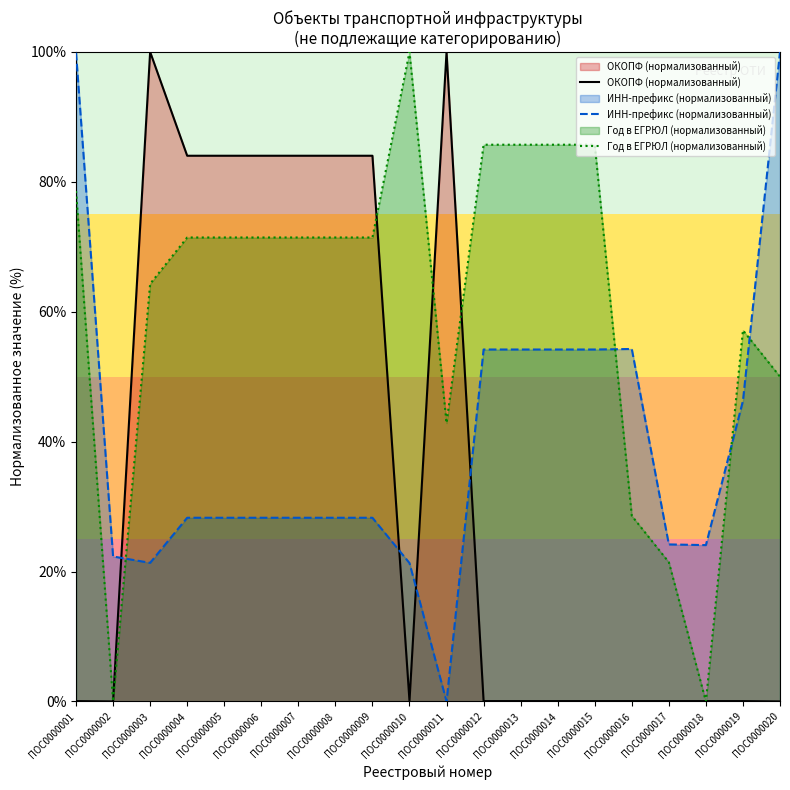

Is the value of ОКОПФ (нормализованный) at ПОС0000011 greater than the value of Год в ЕГРЮЛ (нормализованный) at ПОС0000013?

Yes